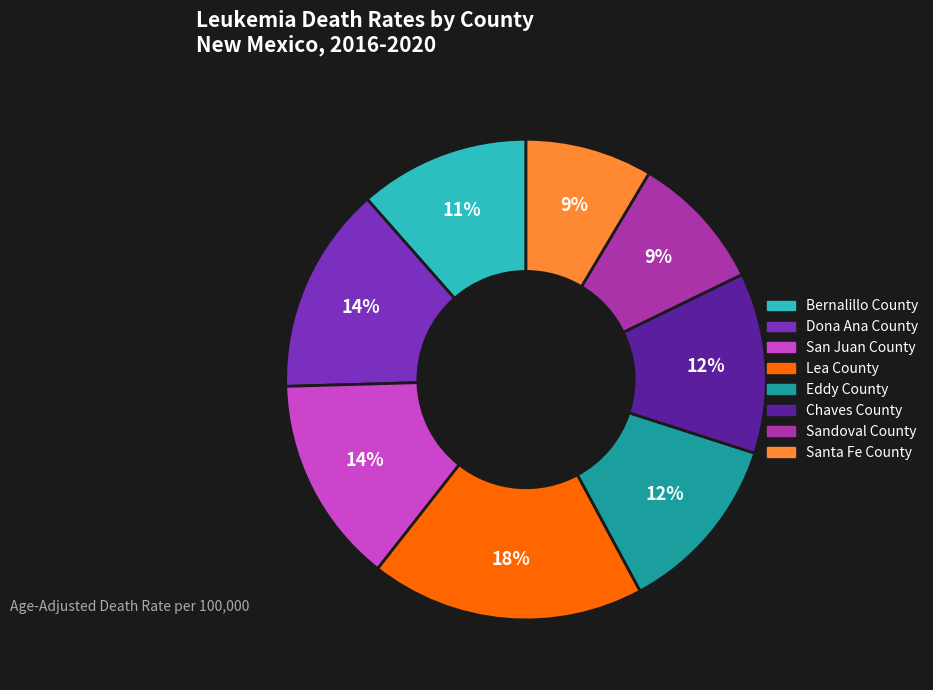

To the nearest percent, what is the average slice percentage?

12%